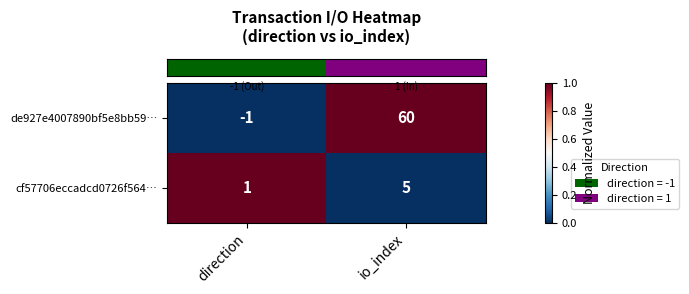

What is the approximate value of cf57706eccadcd0726f564… at io_index?

5